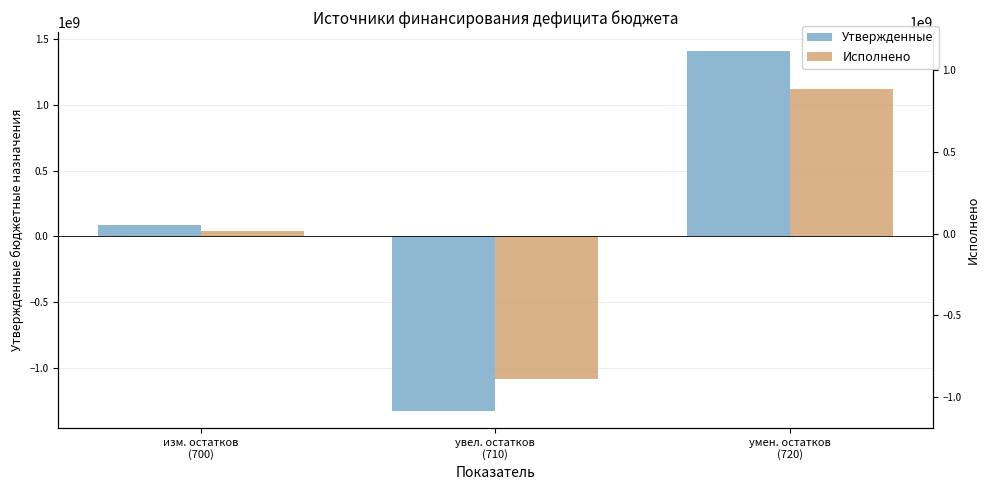

What is the average value of the Исполнено series?

26513168.2